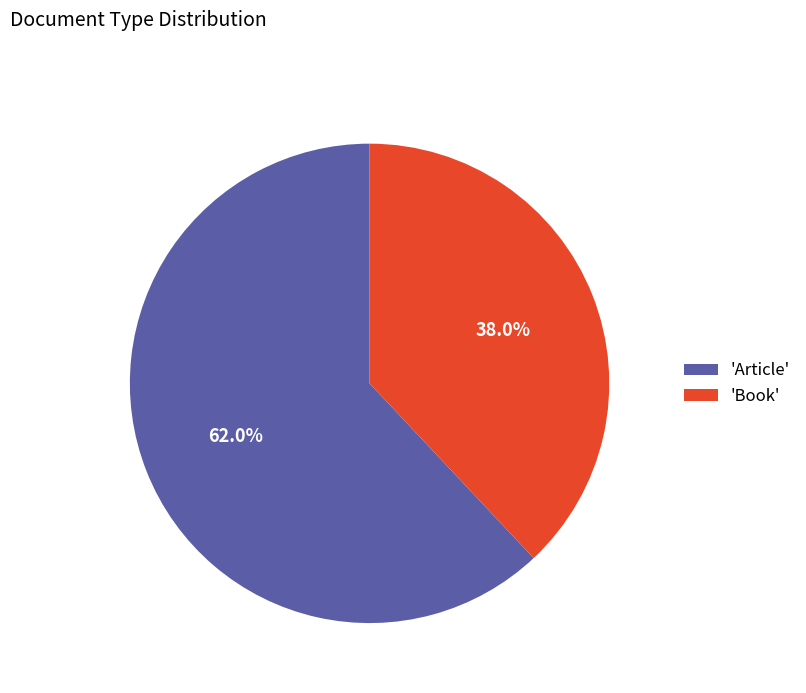

Which slice represents more than half of the pie?

'Article'